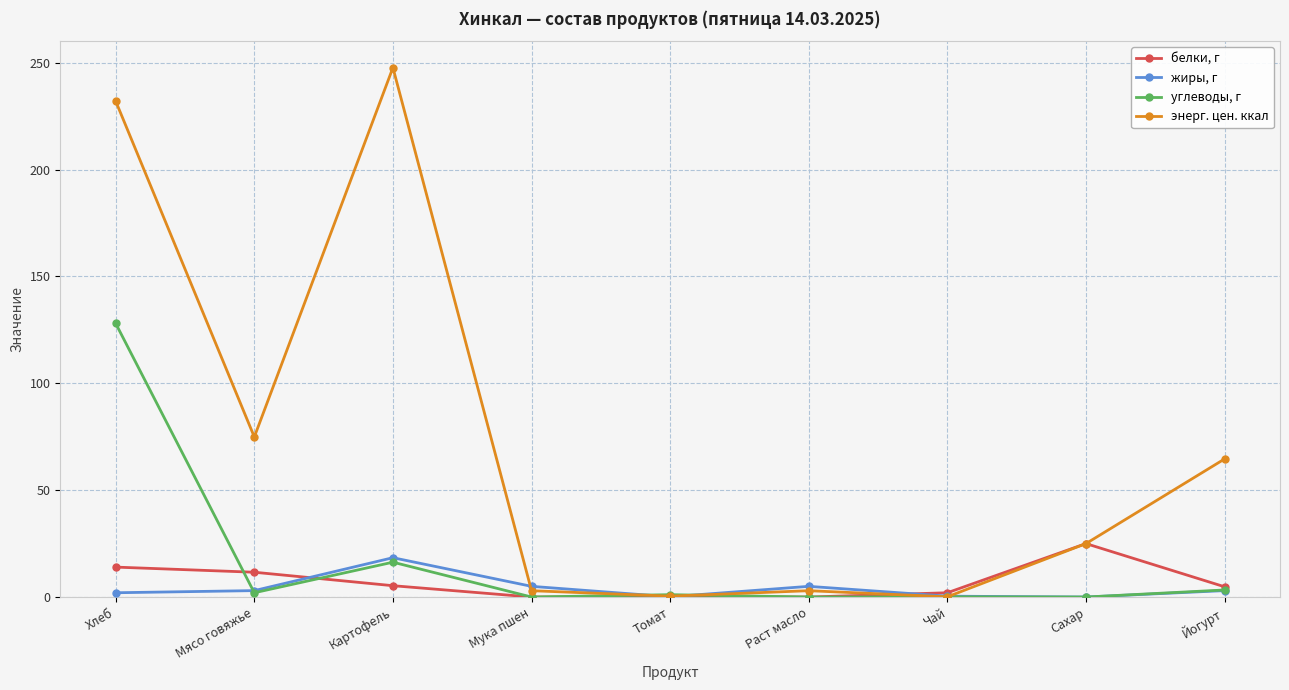

What is the label of the 9th point from the right?

Хлеб